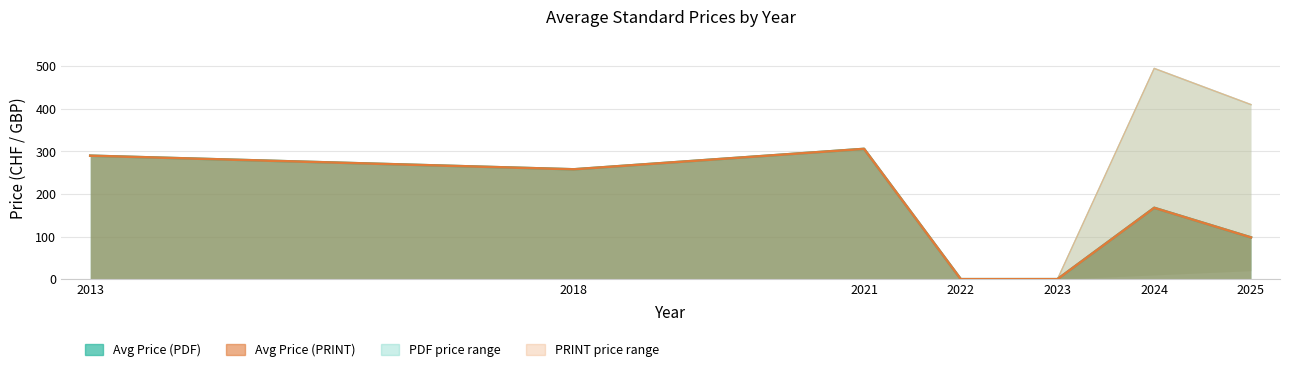

True or false: Avg Price (PDF) and Avg Price (PRINT) cross at least once.

False